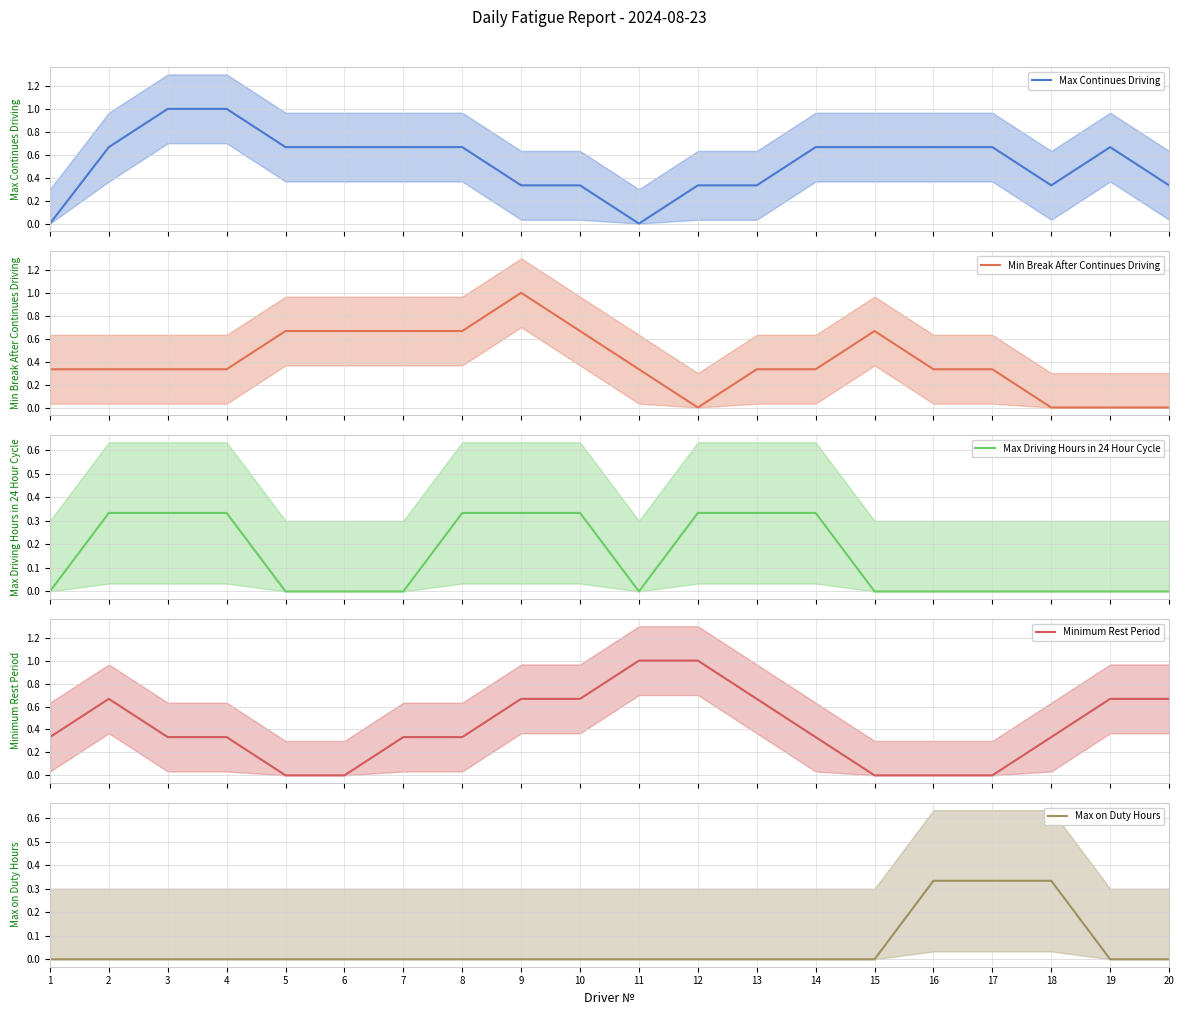

Which has a higher value, 14 or 17?

14